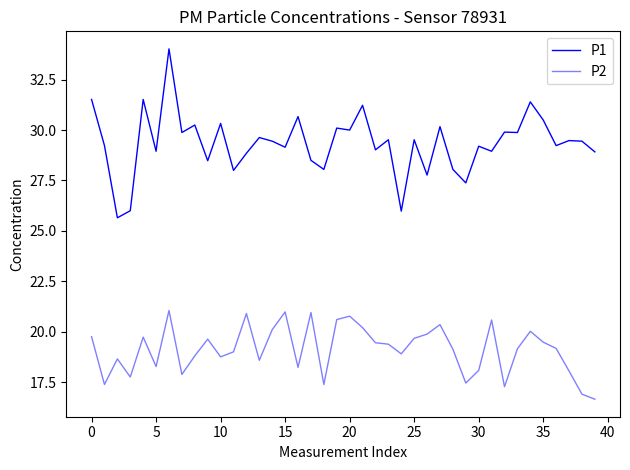

Does the chart display data point markers on the line(s)?

No